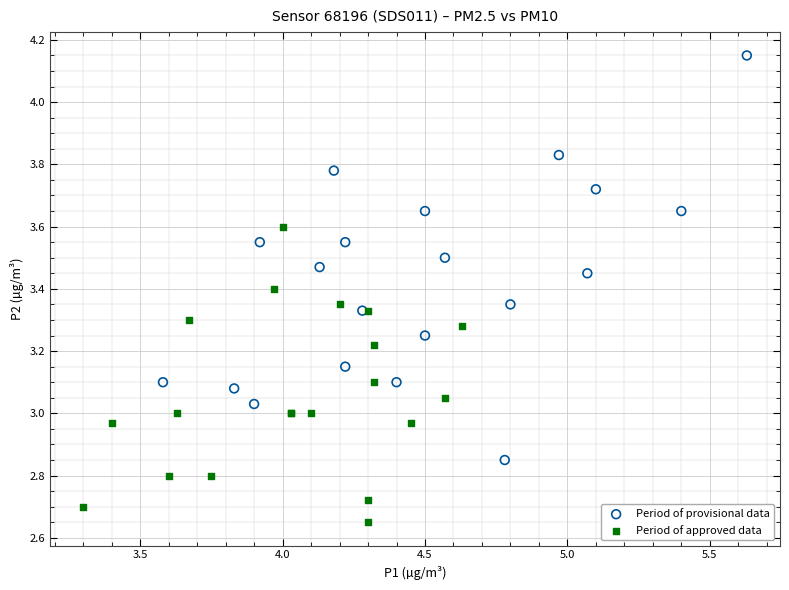

Which series contains the lowest Y value?

Period of approved data